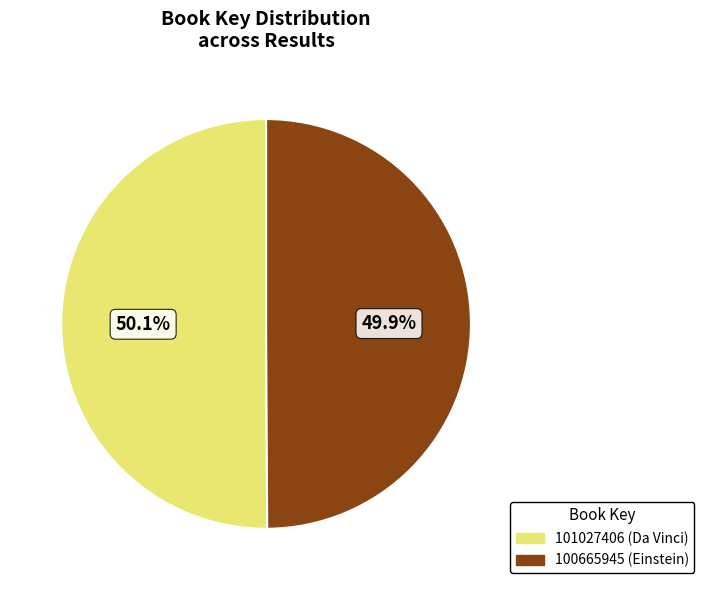

What is the ratio of the value at 101027406 (Da Vinci) to the value at 100665945 (Einstein)?

1.0